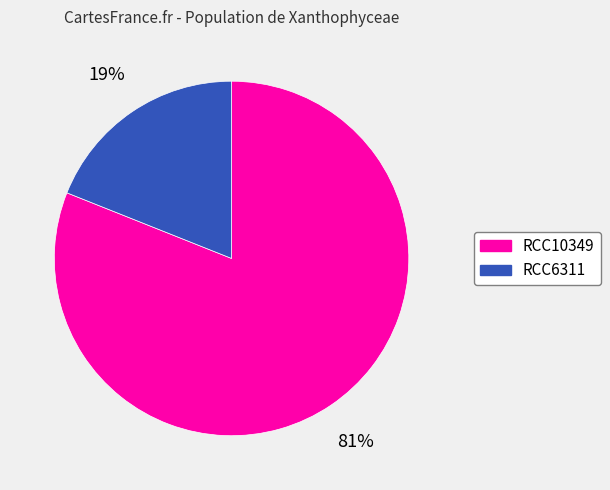

Is the sum of RCC6311 and RCC10349 greater than half?

Yes